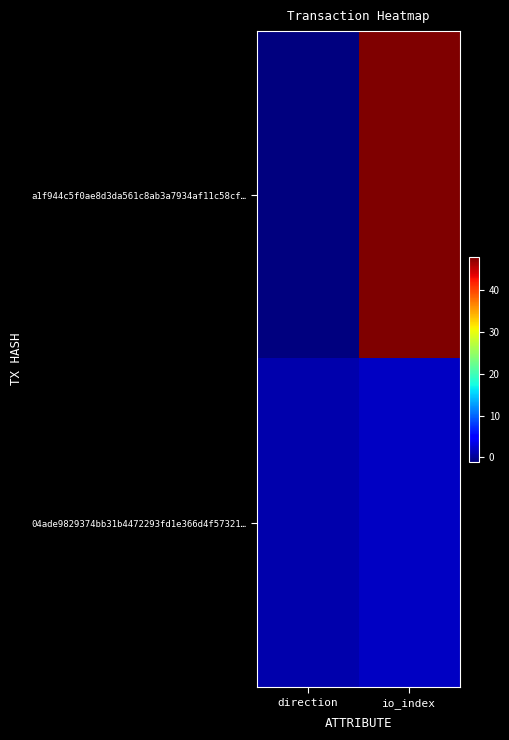

Which series has the widest spread of values?

a1f944c5f0ae8d3da561c8ab3a7934af11c58cf…